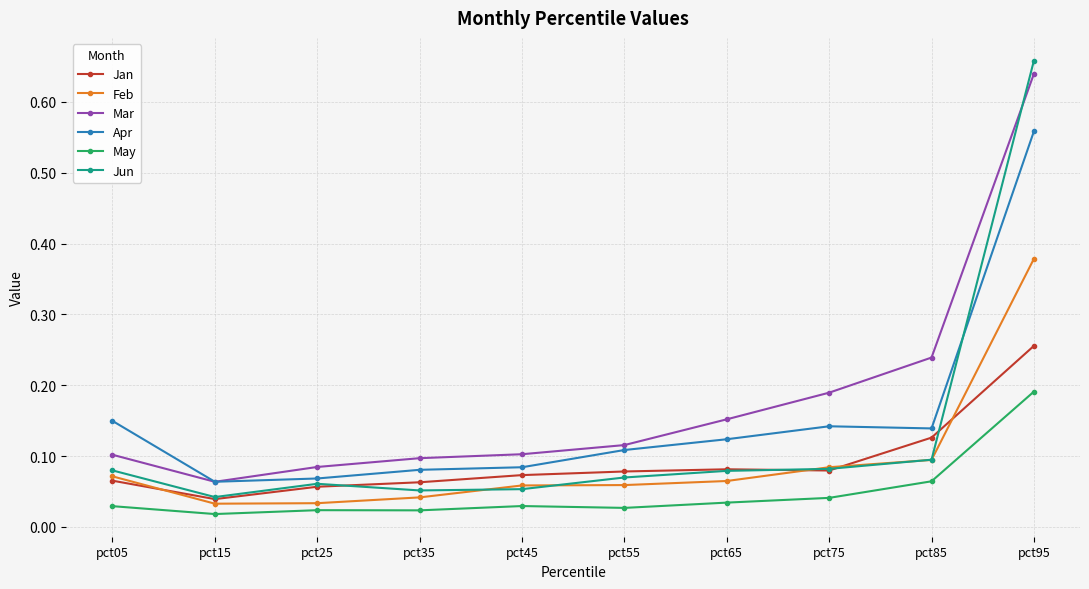

What is the total value across all series at pct65?

0.5